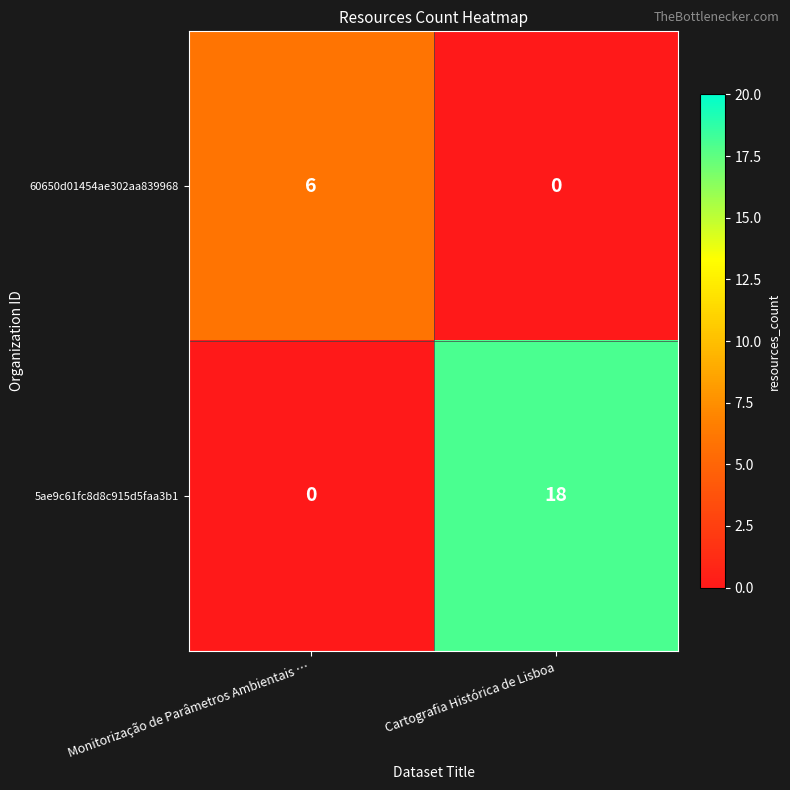

Reading left to right, extract all data points from this chart.

60650d01454ae302aa839968: 6	0
5ae9c61fc8d8c915d5faa3b1: 0	18